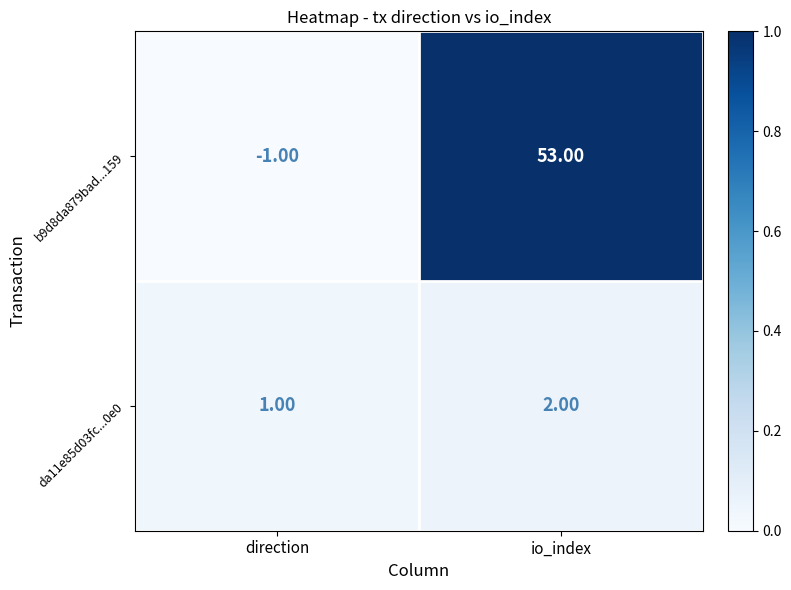

At which label is b9d8da879bad...159 closest to 26?

direction